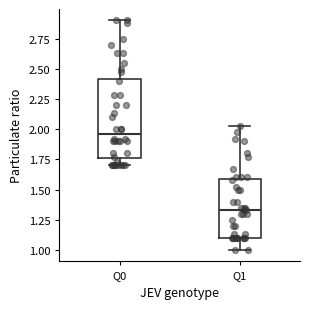

Comparing the boxes themselves (not the whiskers), which one is the tallest?

Q0